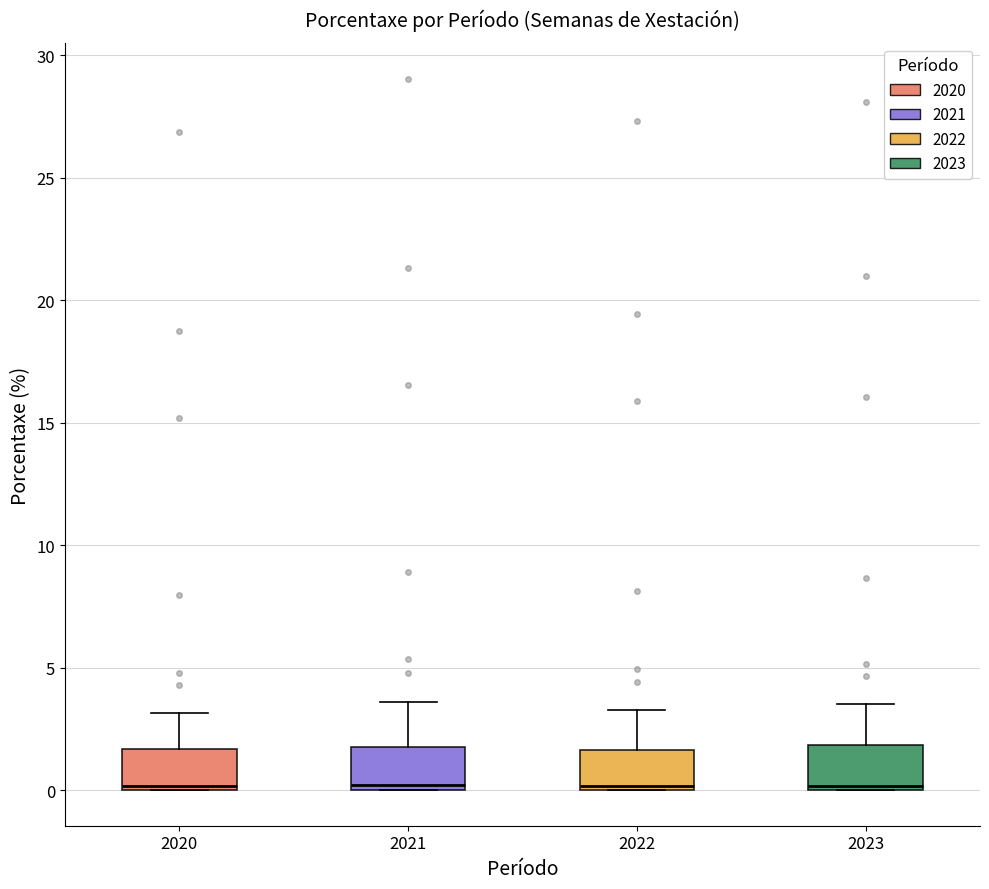

Reading left to right, transcribe this box plot: for each box, give where its median line is, the range the box spans, and where its two whiskers end, as read against the y-axis. The values are not printed on the chart, so give them approximately, as read against the axis.

2020: median 0.0 (just above the box's lower edge), box 0.0 to 1.5, whiskers 0.0 to 3.0
2021: median 0.0 (just above the box's lower edge), box 0.0 to 1.5, whiskers 0.0 to 3.5
2022: median 0.0 (just above the box's lower edge), box 0.0 to 1.5, whiskers 0.0 to 3.5
2023: median 0.0 (just above the box's lower edge), box 0.0 to 2.0, whiskers 0.0 to 3.5